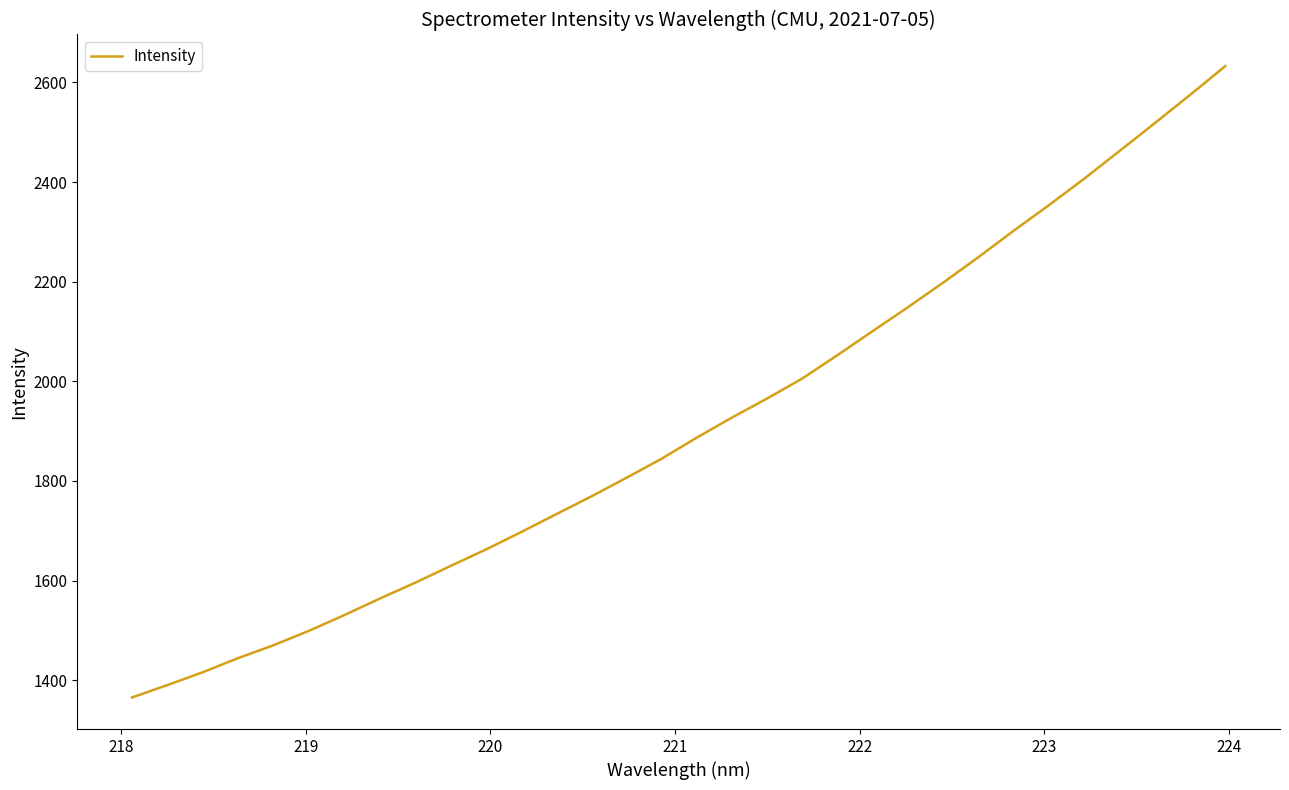

What is the greatest value displayed?

2632.8